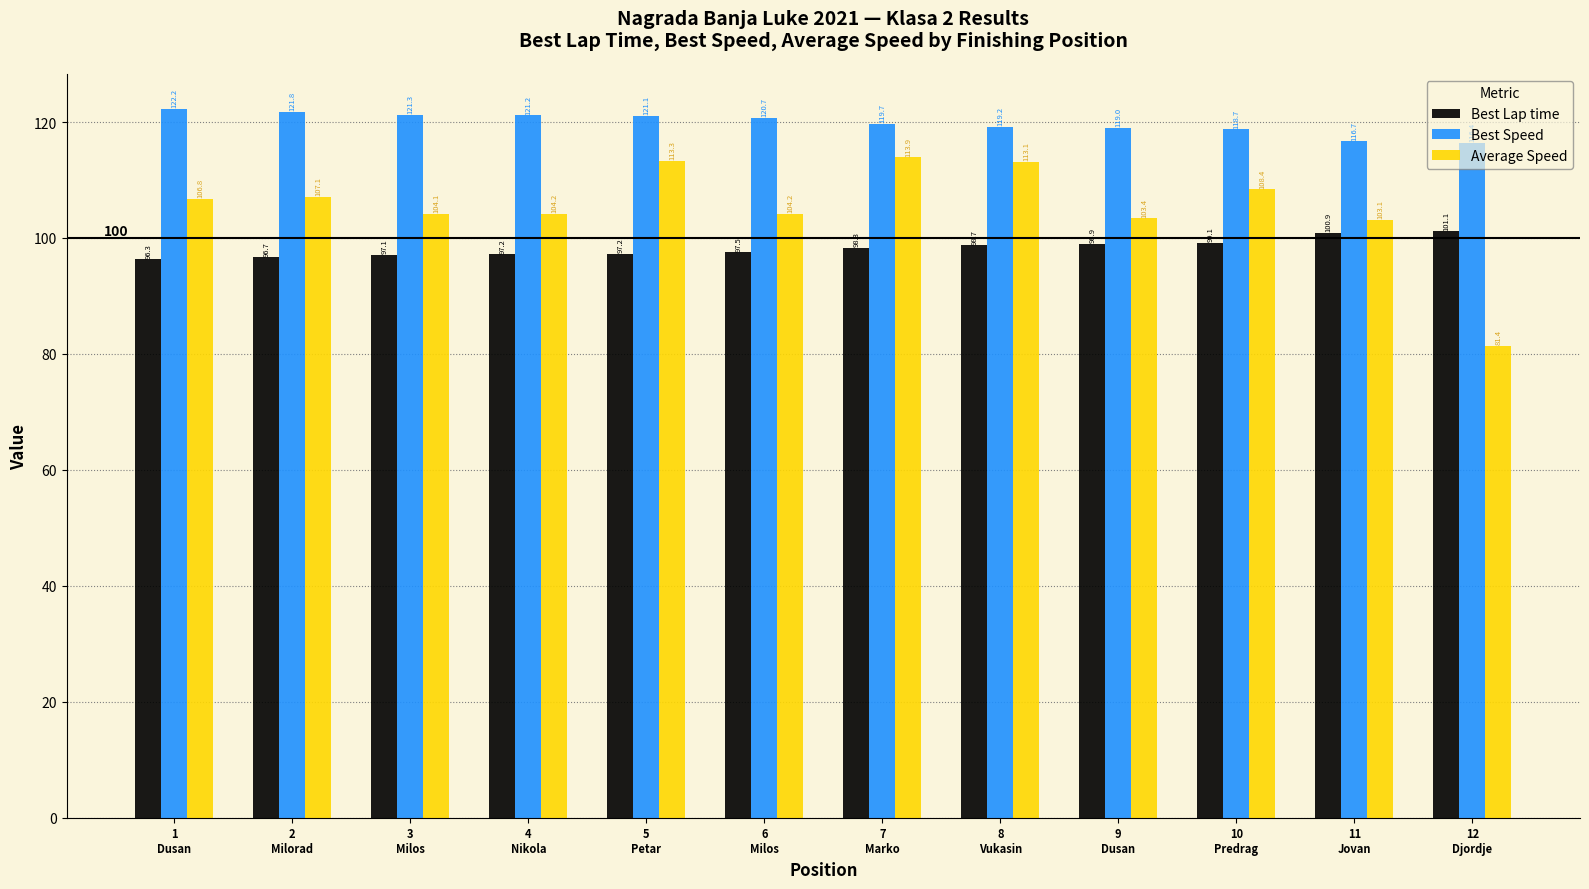

The Best Lap time series shows 43.1 at 8
Vukasin. True or false?

False